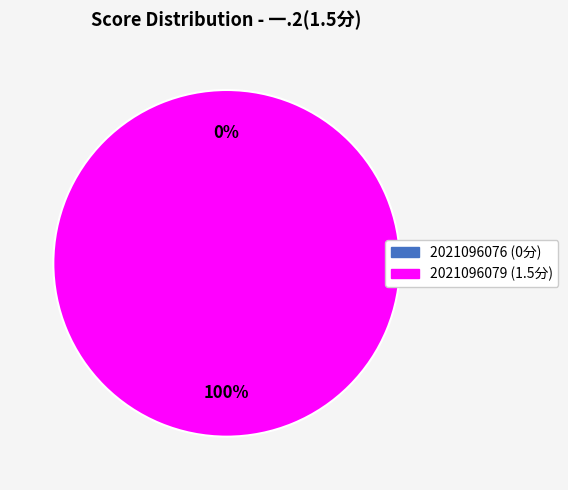

Rank the categories by value from highest to lowest.

2021096079, 2021096076